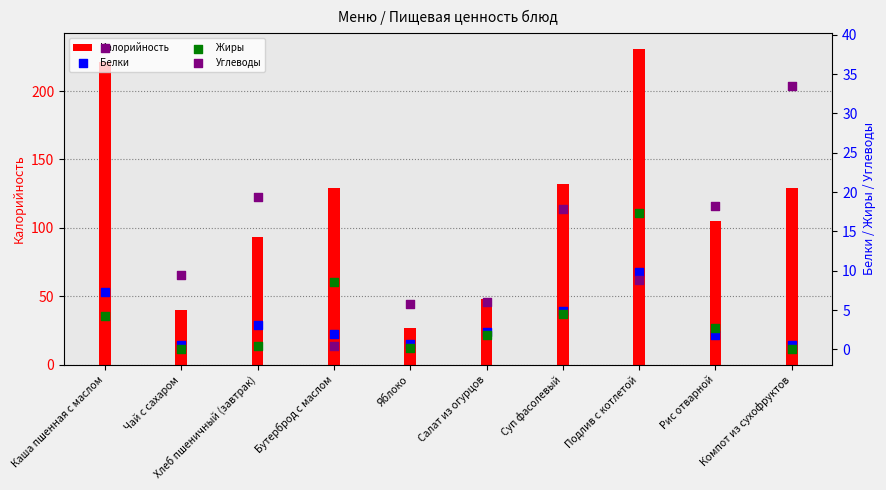

At which category is the sum across all series the highest?

Каша пшенная с маслом